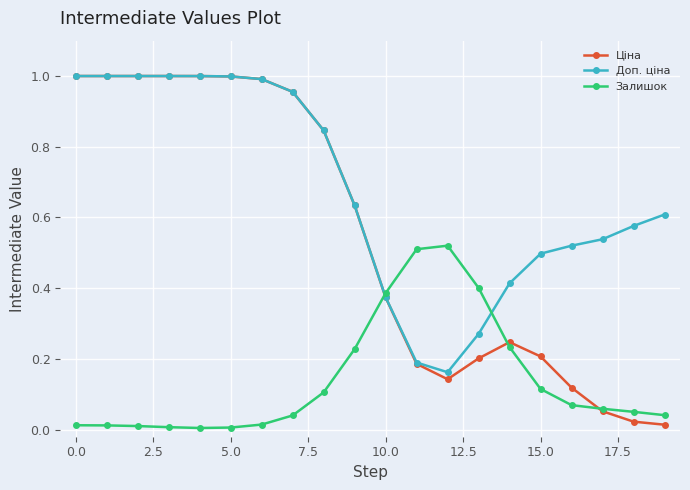

Which series has the largest total across all categories?

Доп. ціна